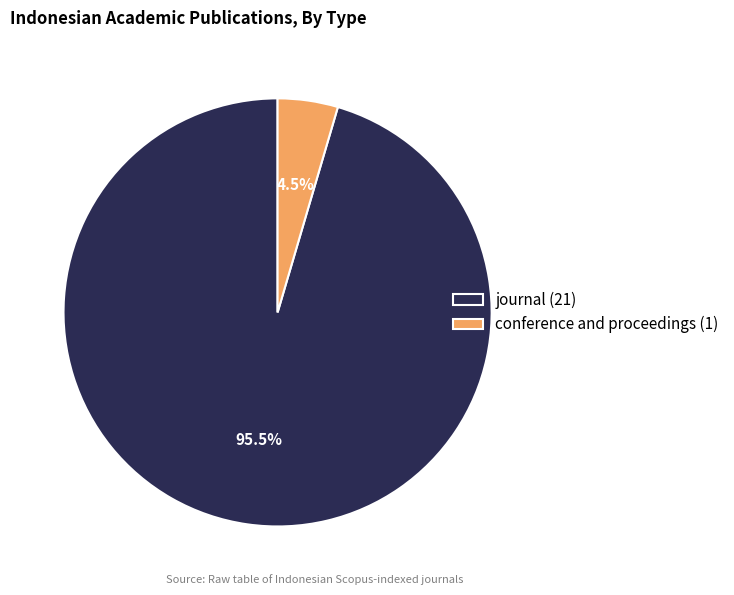

Count the number of slices in the pie.

2